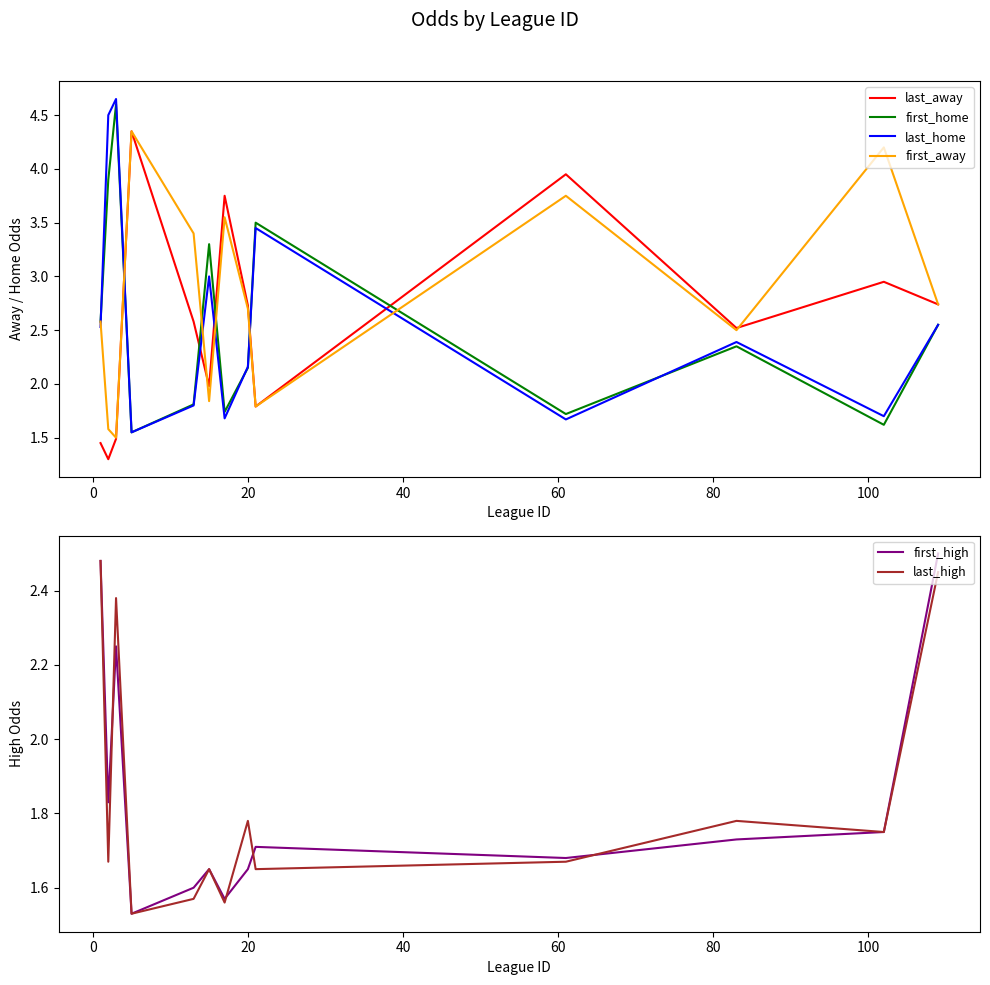

What are all the series names shown in the legend?

last_away, first_home, last_home, first_away, first_high, last_high